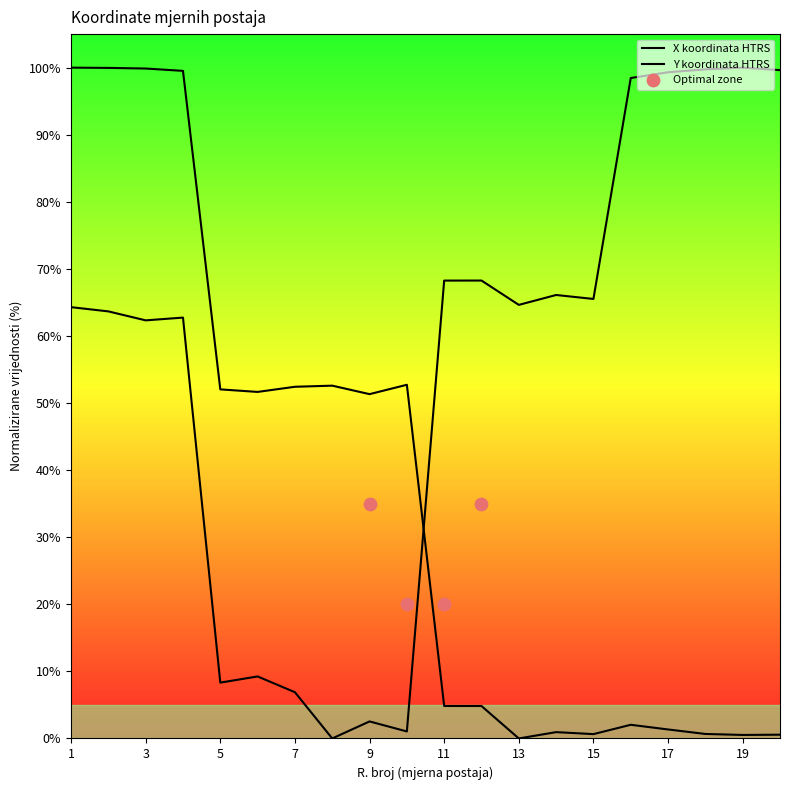

What are all the series names shown in the legend?

X koordinata HTRS, Y koordinata HTRS